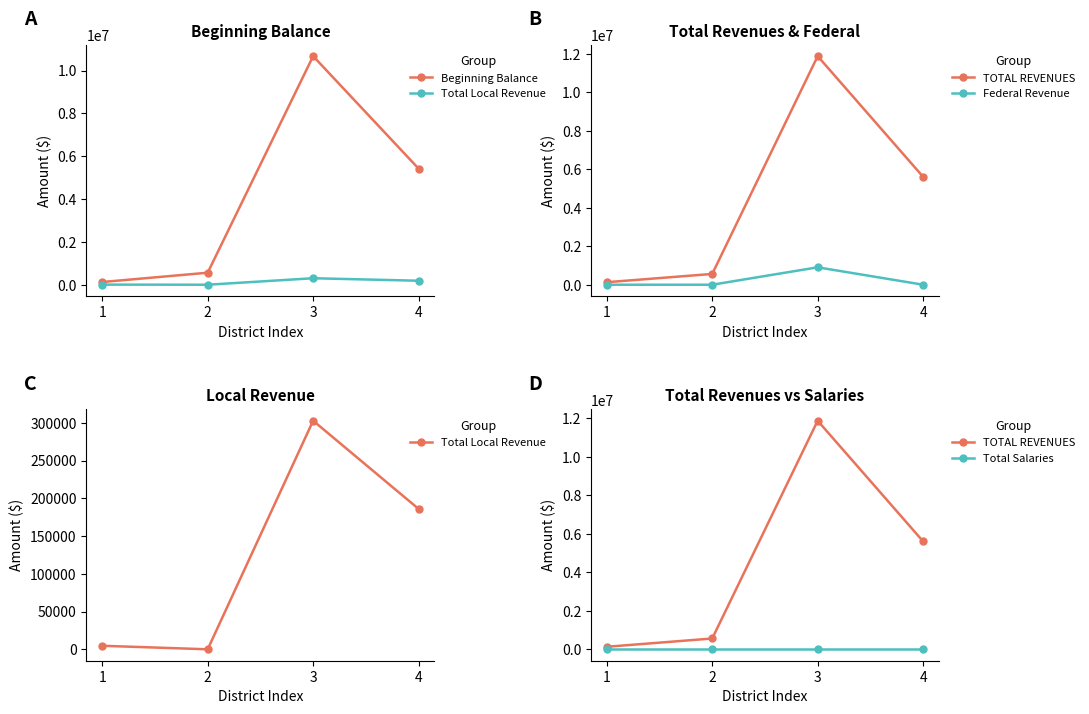

Between 3 and 4, which series saw the biggest shift?

TOTAL REVENUES